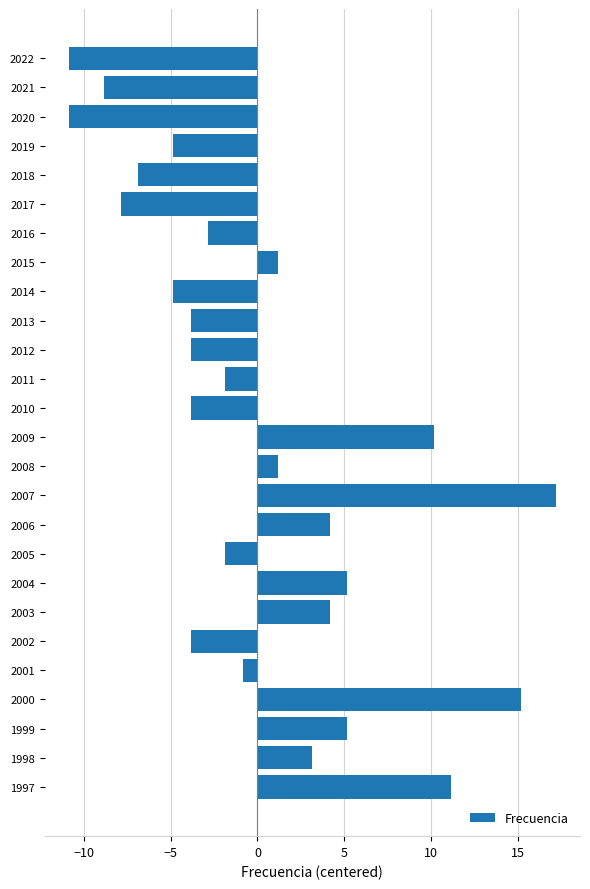

Reading top to bottom, transcribe all the data shown in this chart.

2022=-10.8	2021=-8.8	2020=-10.8	2019=-4.8	2018=-6.8	2017=-7.8	2016=-2.8	2015=1.2	2014=-4.8	2013=-3.8	2012=-3.8	2011=-1.8	2010=-3.8	2009=10.2	2008=1.2	2007=17.2	2006=4.2	2005=-1.8	2004=5.2	2003=4.2	2002=-3.8	2001=-0.8	2000=15.2	1999=5.2	1998=3.2	1997=11.2